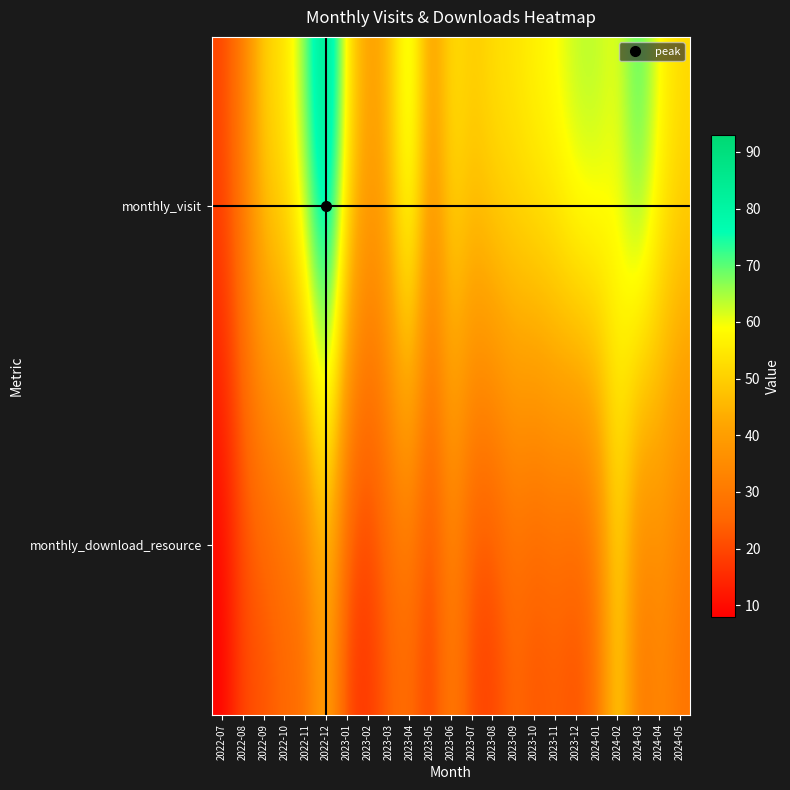

Between 2024-04 and 2024-05, which series saw the biggest shift?

monthly_visit